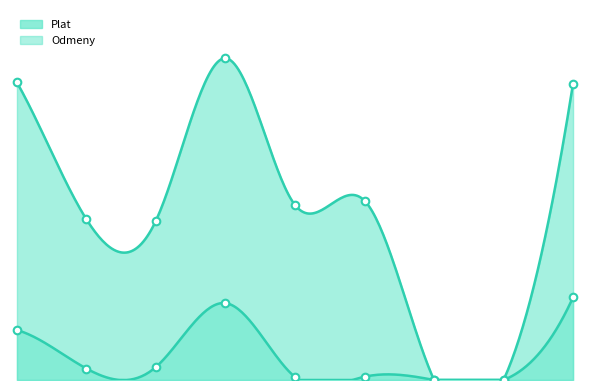

Which series contains the highest Y value?

Plat